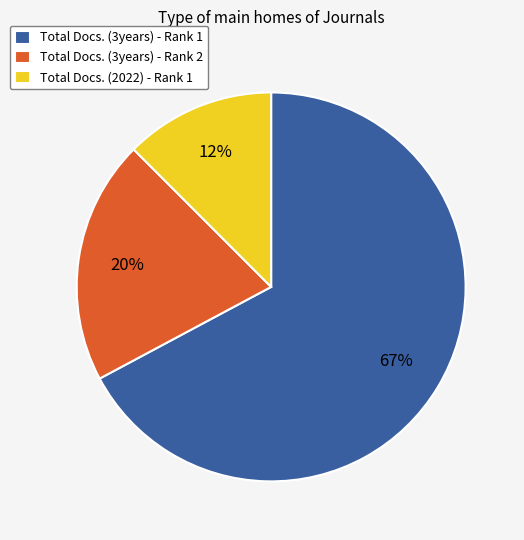

Which slice is the smallest?

Total Docs. (2022) - Rank 1